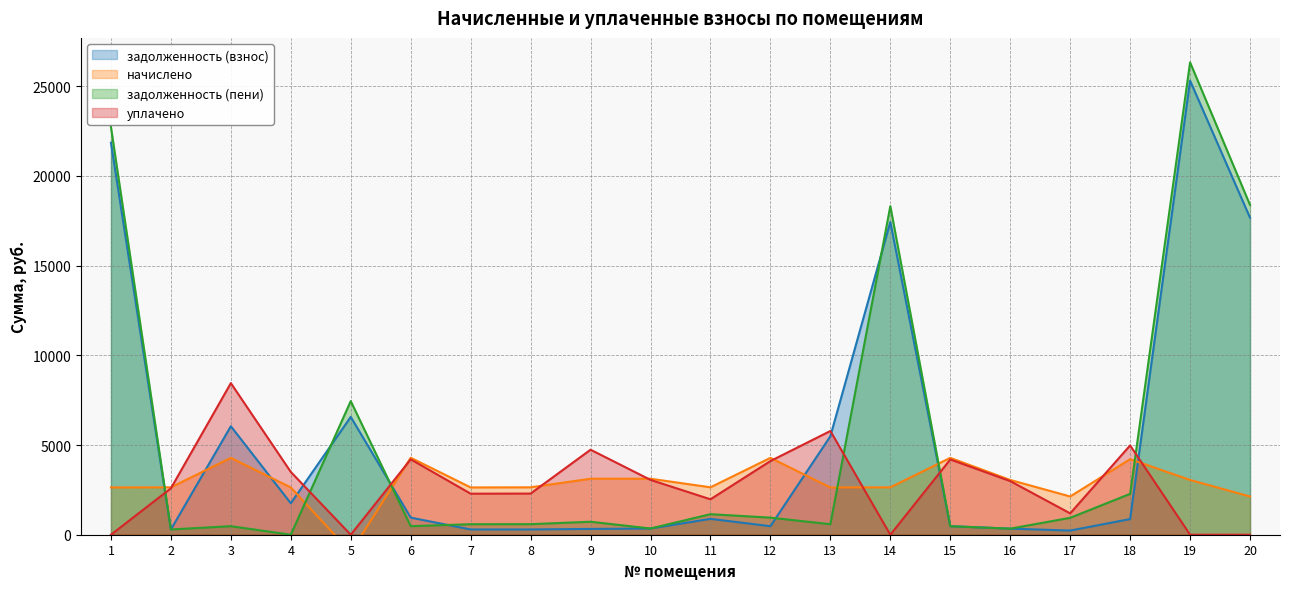

True or false: уплачено and задолженность (пени) cross at least once.

True